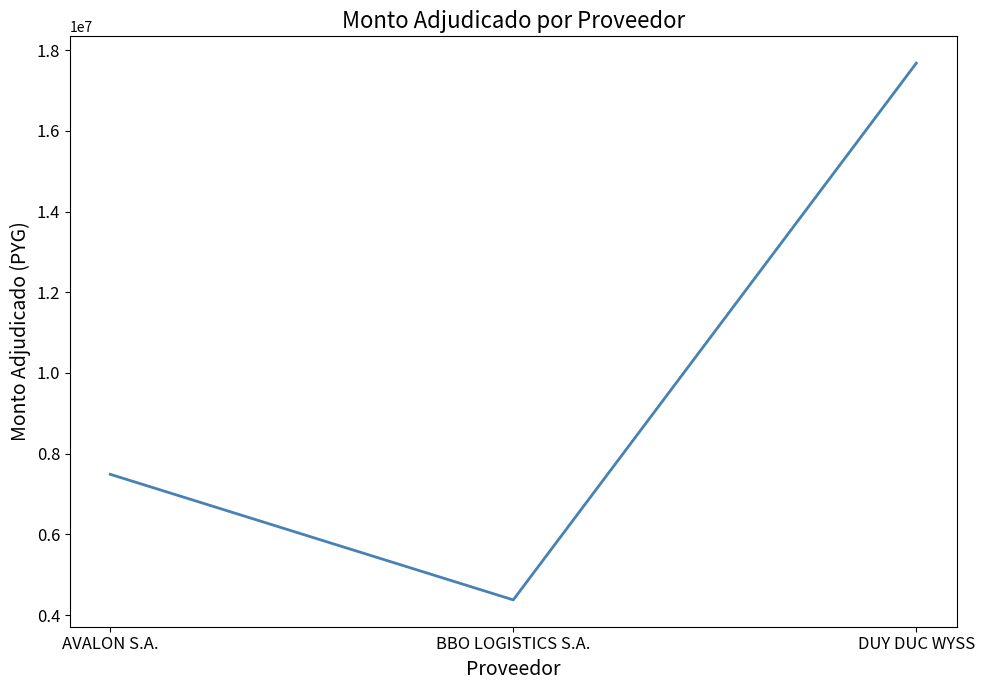

What is the greatest value displayed?

17680000